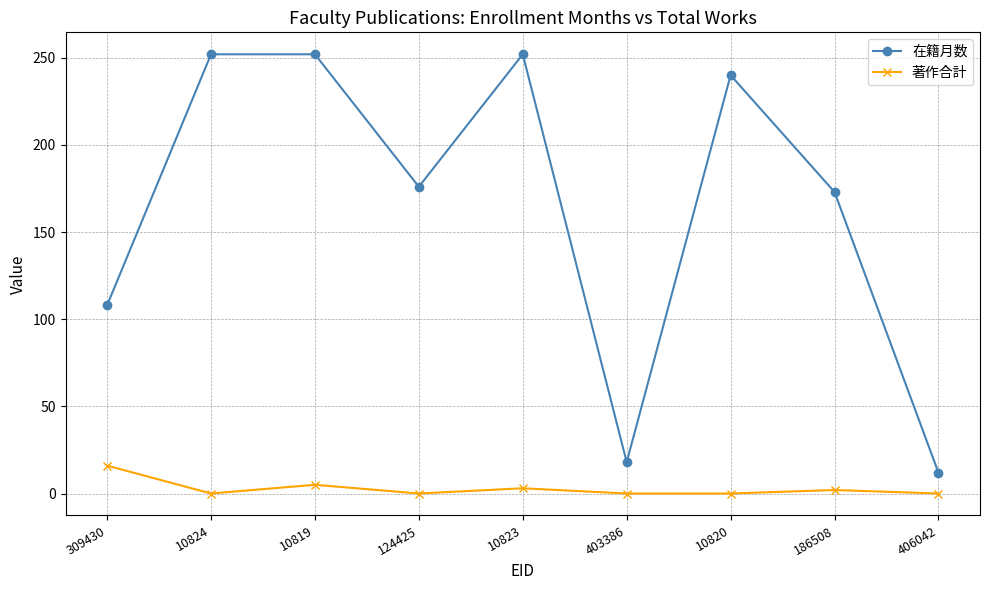

True or false: 在籍月数 has more than 0 interior local peaks.

True